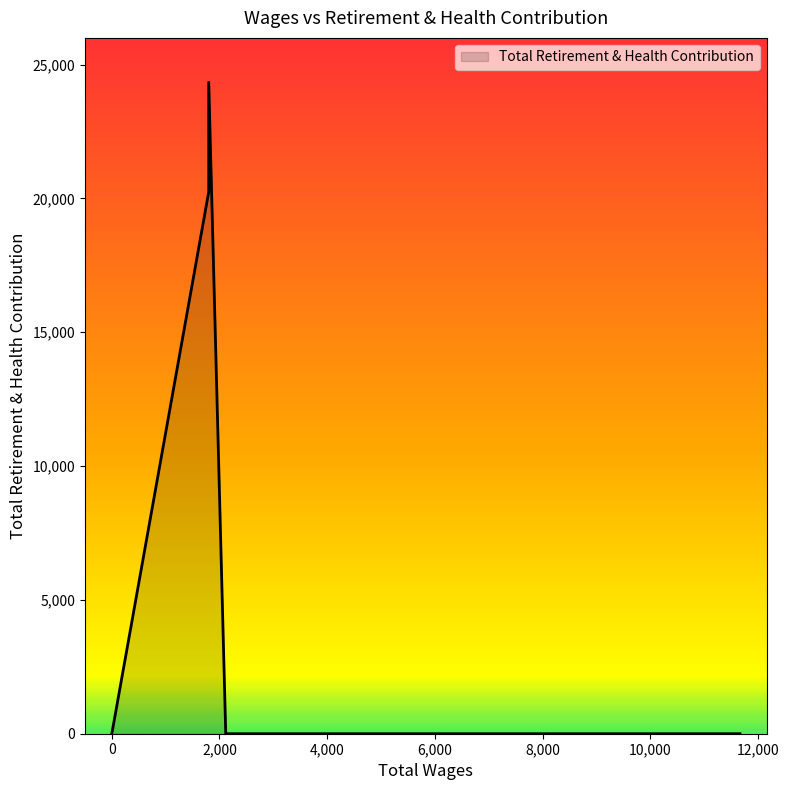

What is the maximum value shown in the chart?

24341